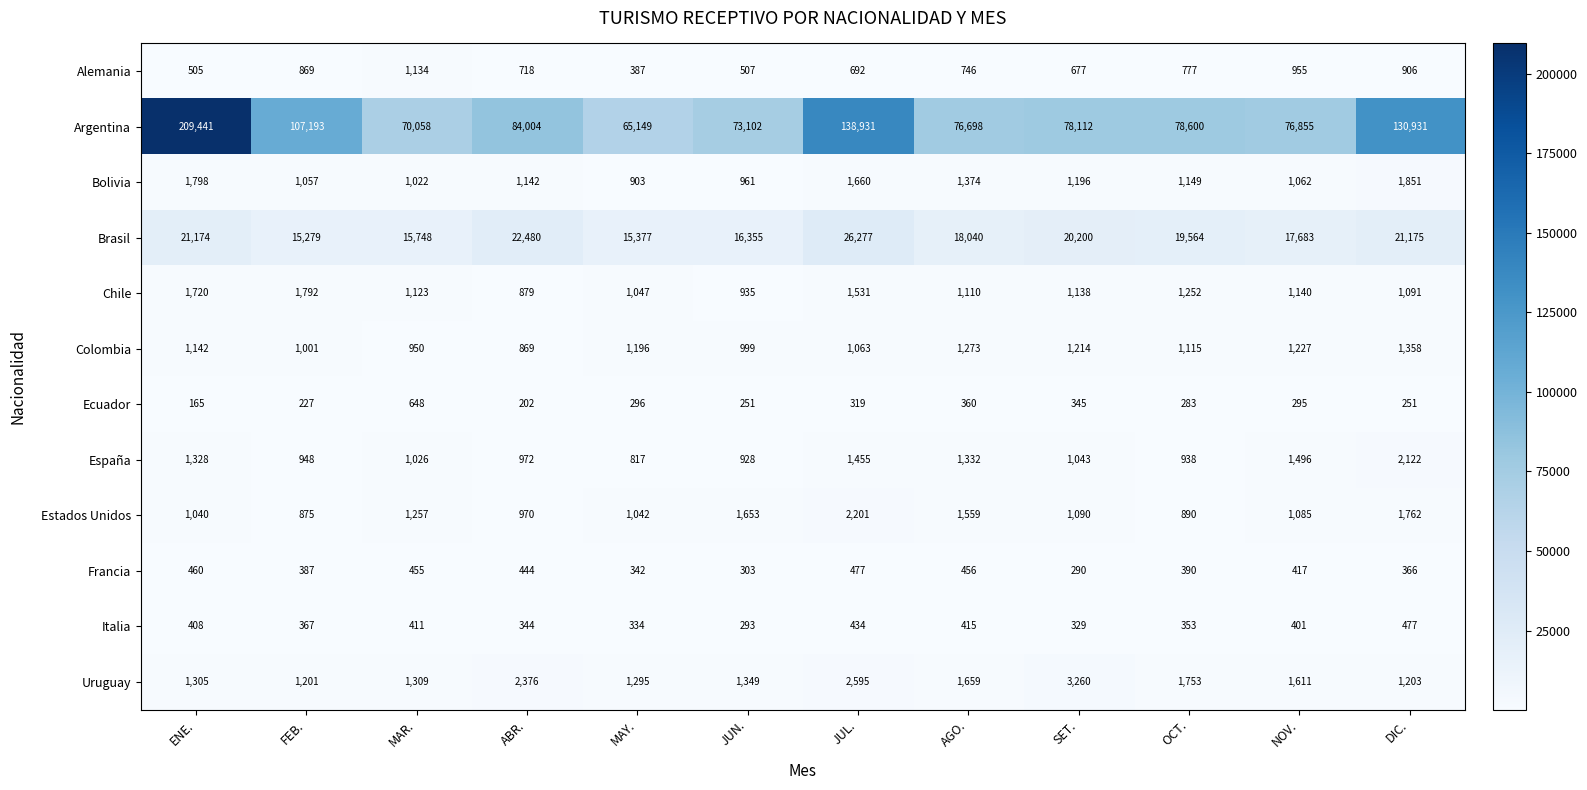

Which series has the largest range (max minus min)?

Argentina